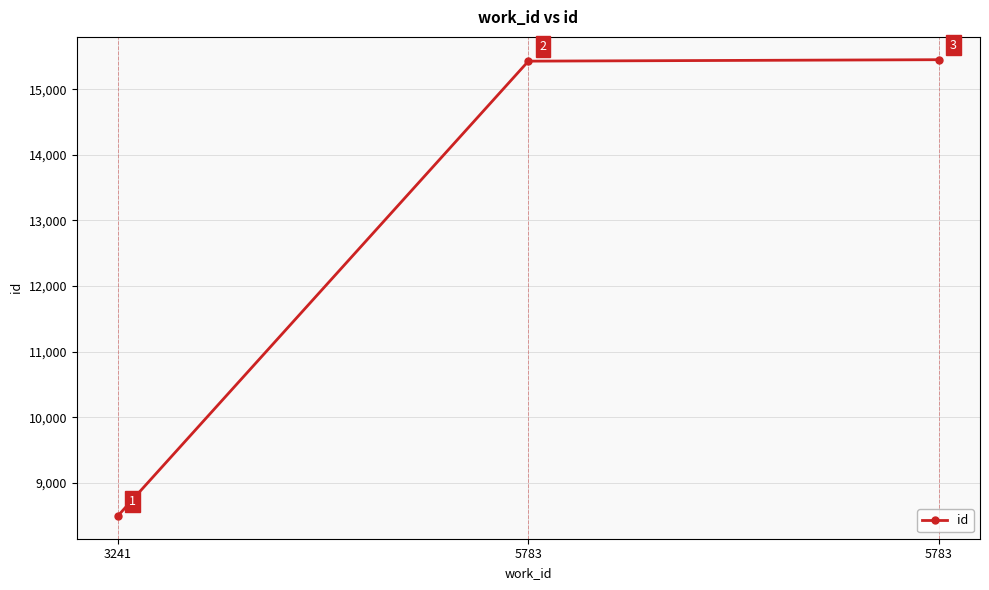

Count the number of data series in this chart.

1